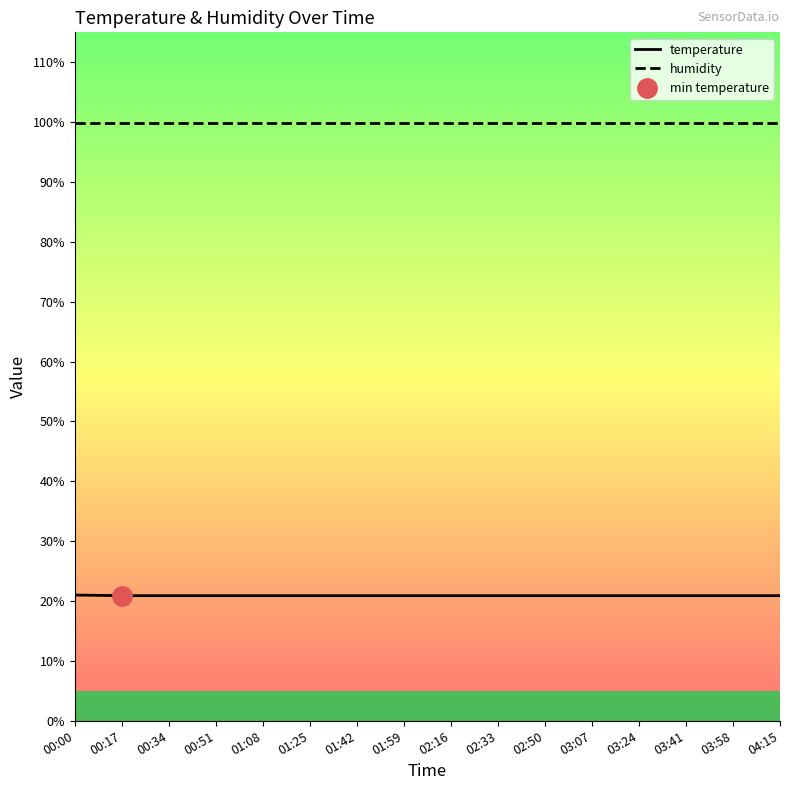

Which series has the largest total across all categories?

humidity